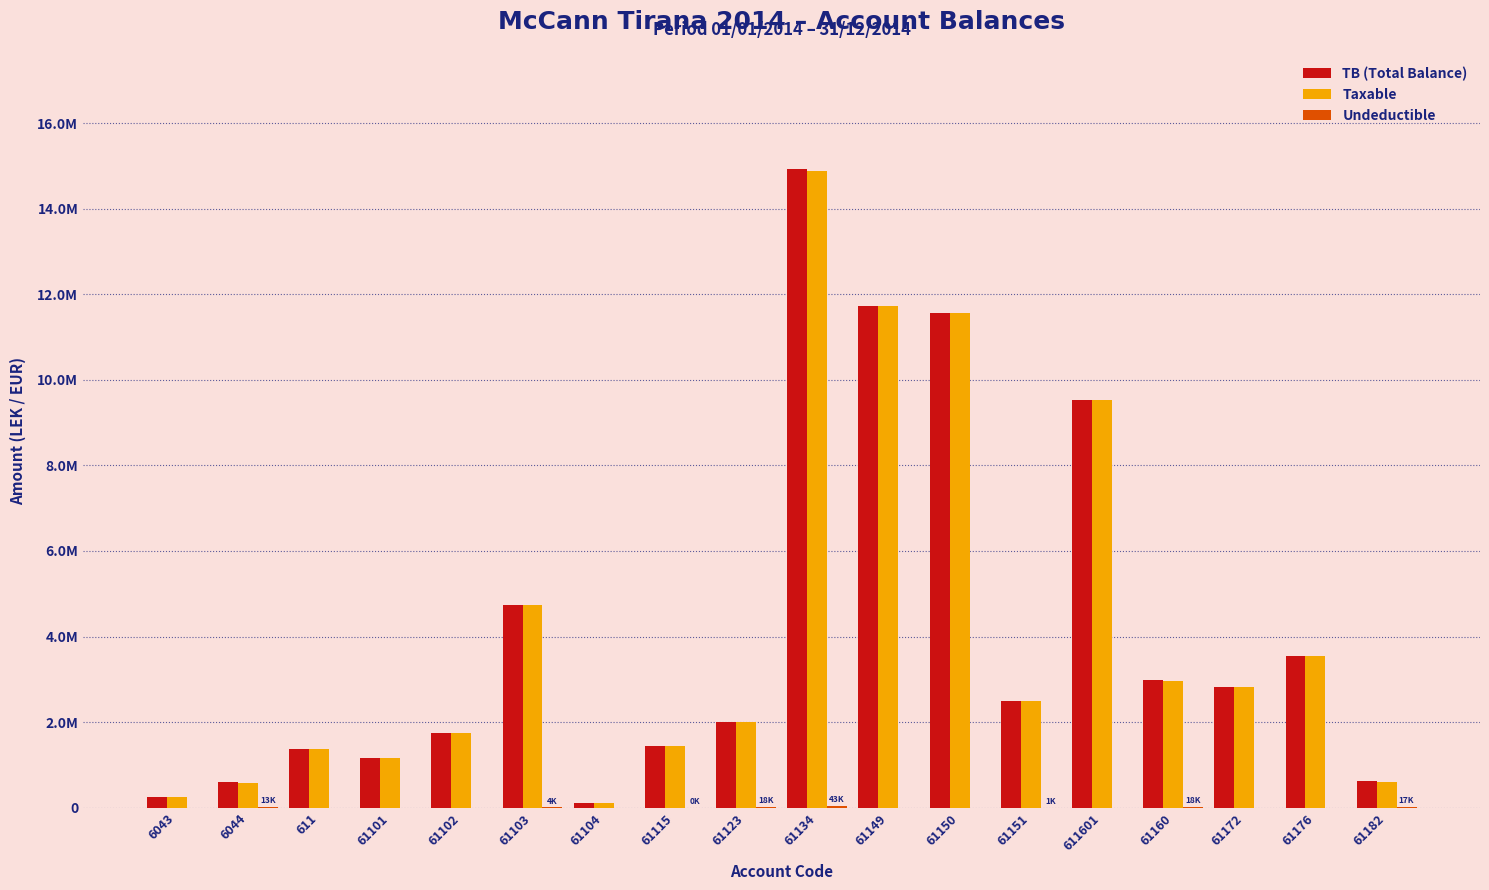

Are the bars grouped side by side (vs. stacked)?

Yes